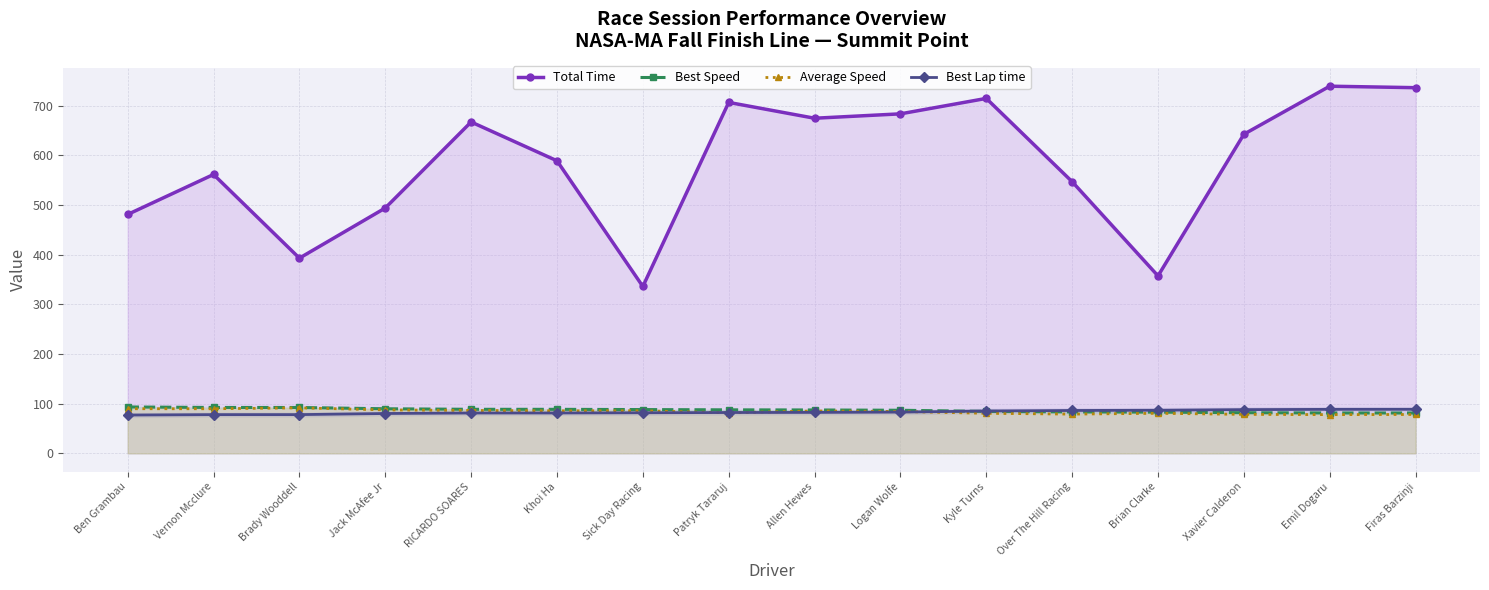

What is the difference between the highest and lowest values at Jack McAfee Jr?

413.6